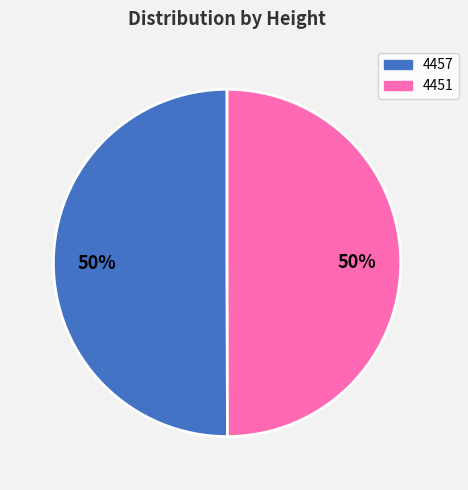

Is it true that 4451 is 50% of the pie?

True